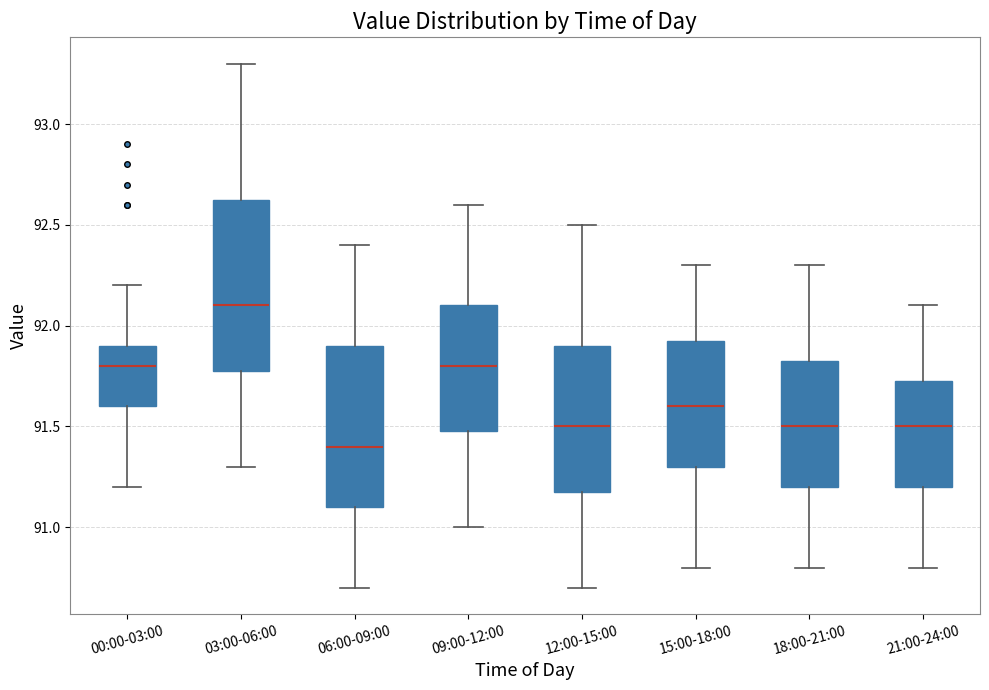

Where does the upper whisker of the box for 21:00-24:00 end on the y-axis? The values are not printed on the chart, so give them approximately, as read against the axis.

92.10